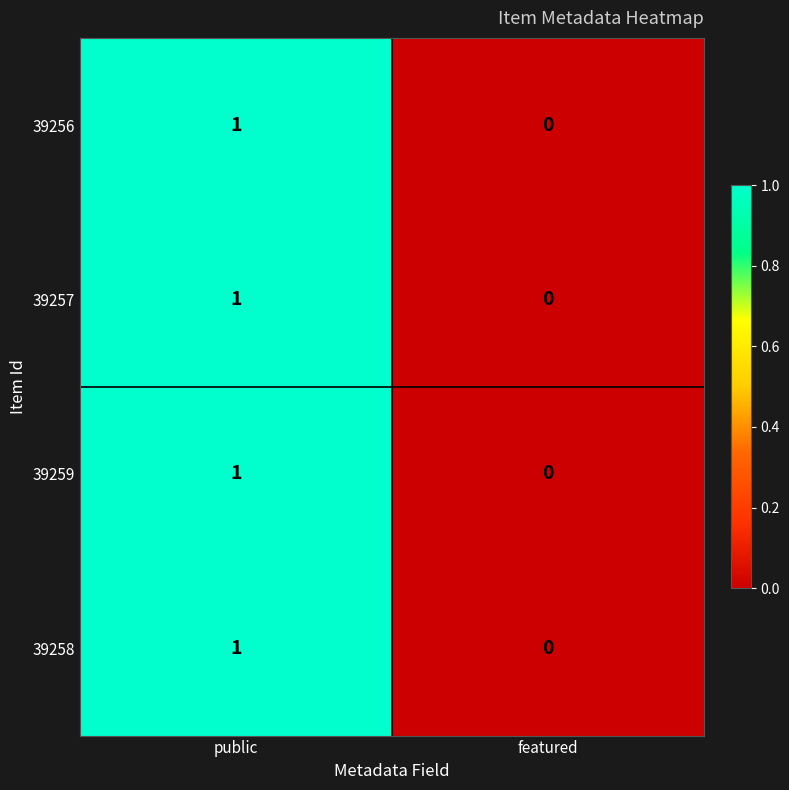

How many distinct data groups are displayed?

4